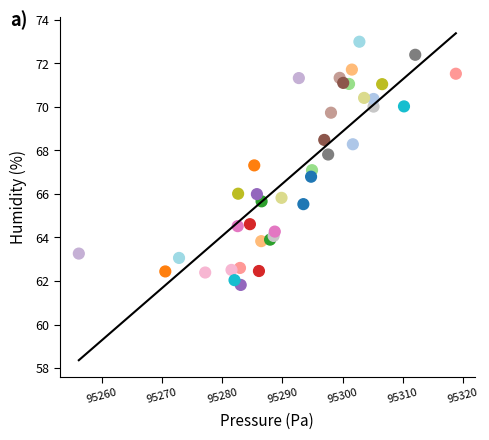

What is the range of X values (max minus min)?

62.6